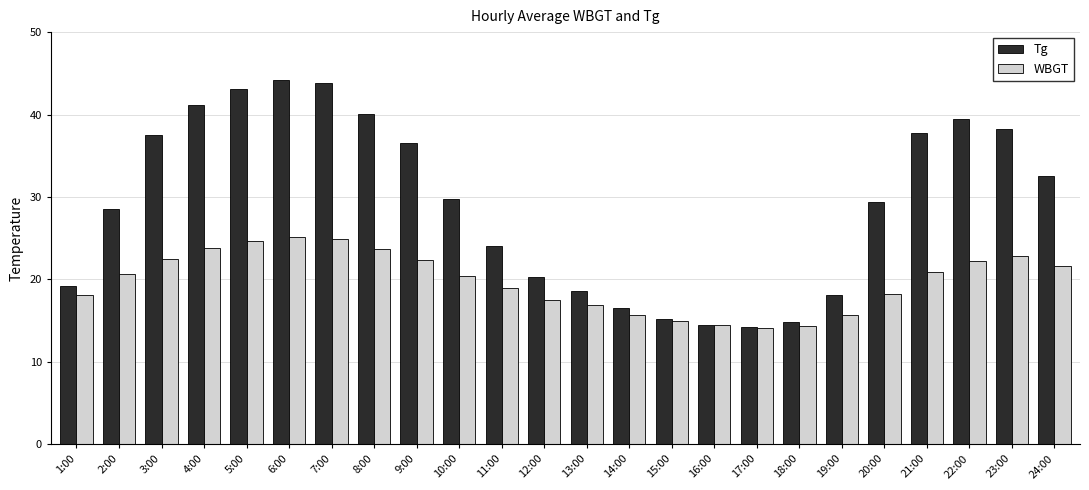

What is the difference between the maximum and minimum values in the WBGT series?

11.0